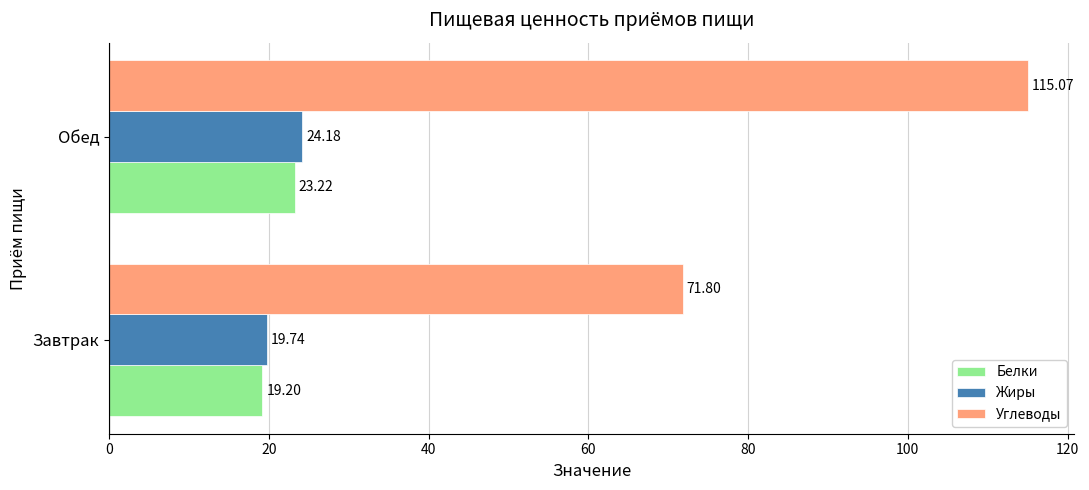

Which category has the lowest value in the Жиры series?

Завтрак